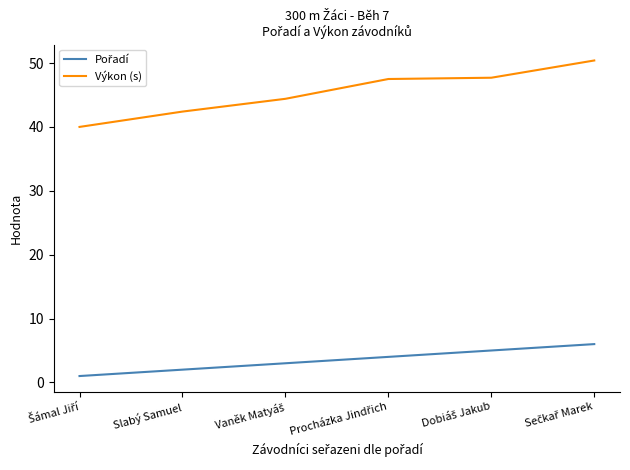

What is the maximum value shown in the chart?

50.4